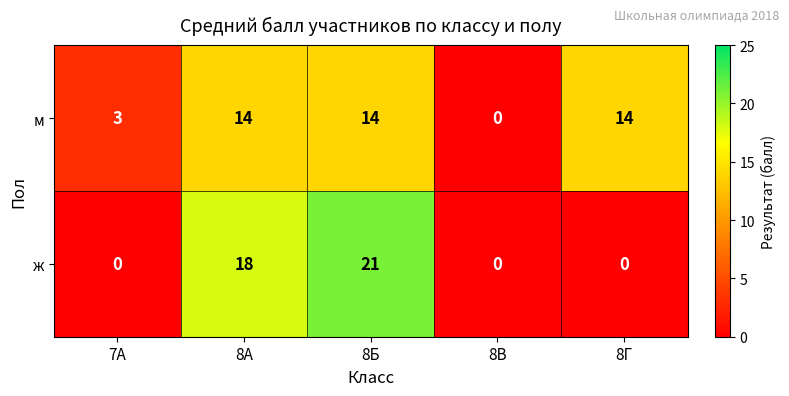

The м series shows 22 at 8Б. True or false?

False